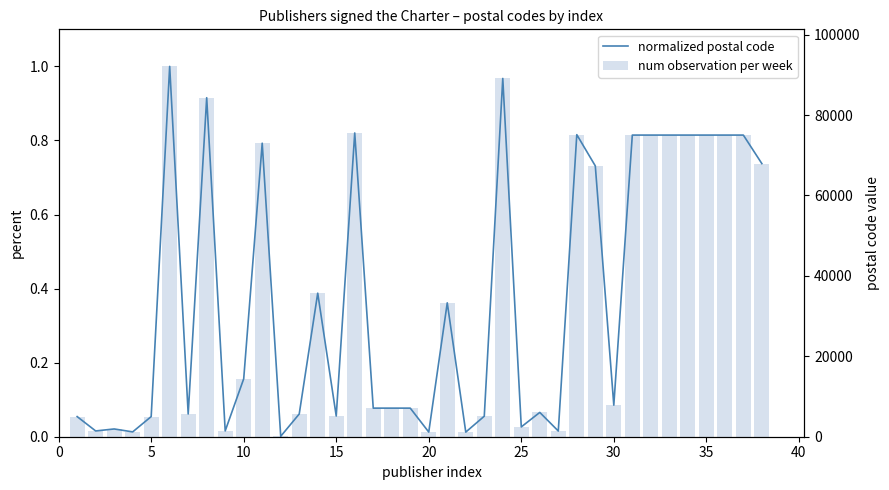

Reading left to right, list all the values displayed in this chart.

normalized postal code: 0.1	0.0	0.0	0.0	0.1	1.0	0.1	0.9	0.0	0.2	0.8	0.0	0.1	0.4	0.1	0.8	0.1	0.1	0.1	0.0	0.4	0.0	0.1	1.0	0.0	0.1	0.0	0.8	0.7	0.1	0.8	0.8	0.8	0.8	0.8	0.8	0.8	0.7
num observation per week: 0.1	0.0	0.0	0.0	0.1	1.0	0.1	0.9	0.0	0.2	0.8	0.0	0.1	0.4	0.1	0.8	0.1	0.1	0.1	0.0	0.4	0.0	0.1	1.0	0.0	0.1	0.0	0.8	0.7	0.1	0.8	0.8	0.8	0.8	0.8	0.8	0.8	0.7